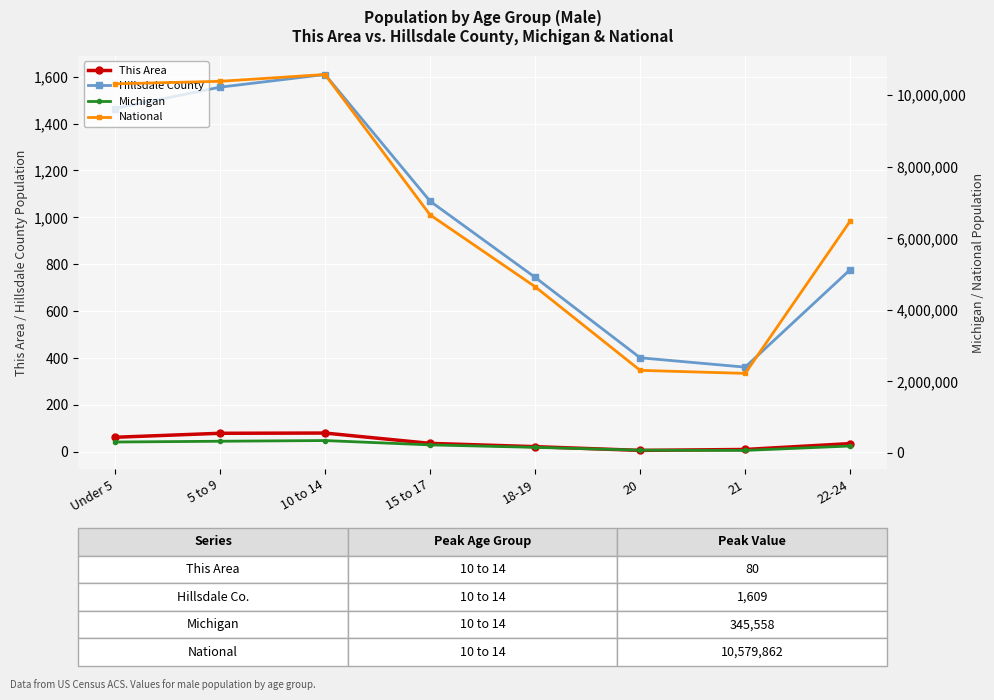

Read the This Area value at 10 to 14, to the nearest 5.

80